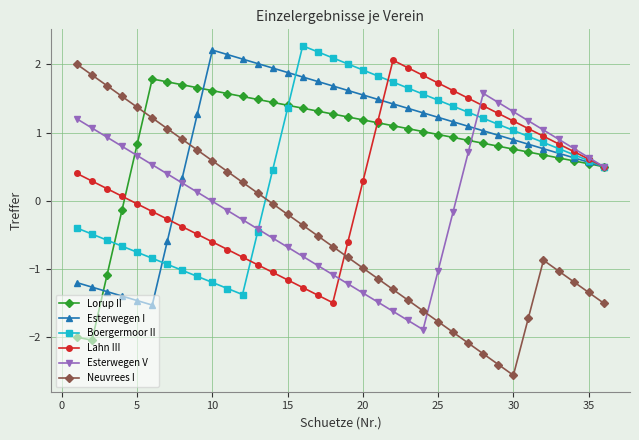

Does the chart display data point markers on the line(s)?

Yes